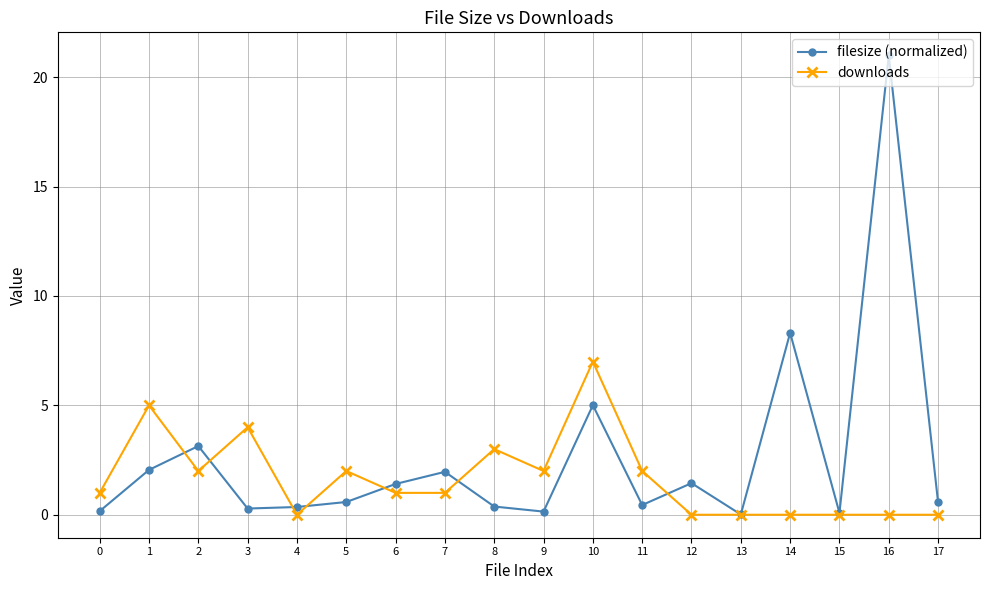

How many series are shown in this chart?

2